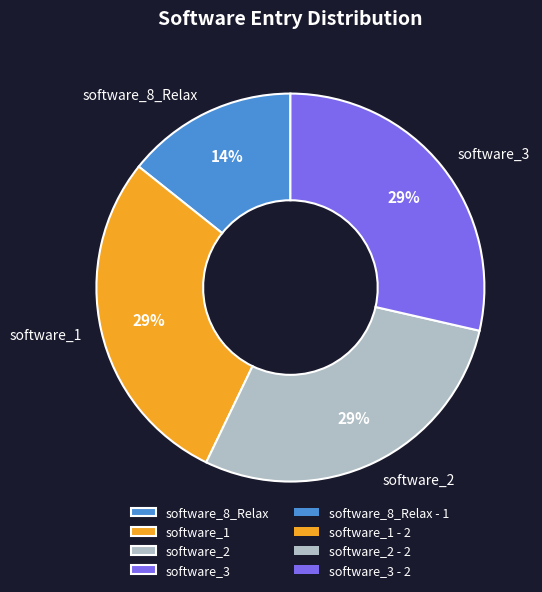

Which category has the smallest portion of the pie?

software_8_Relax